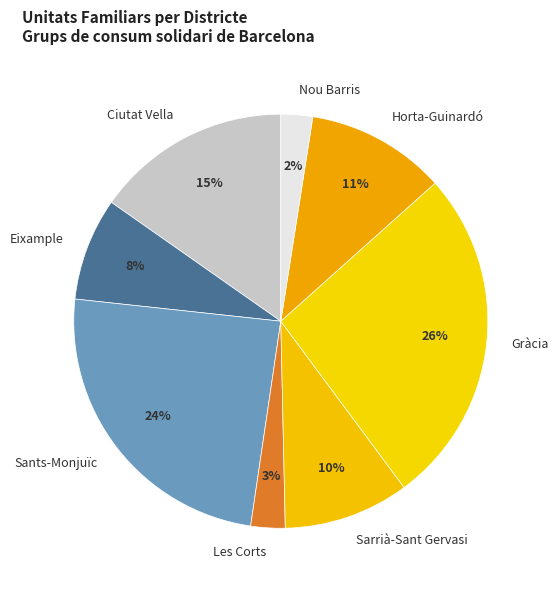

To the nearest percent, what is the combined percentage of Ciutat Vella and Les Corts?

18%